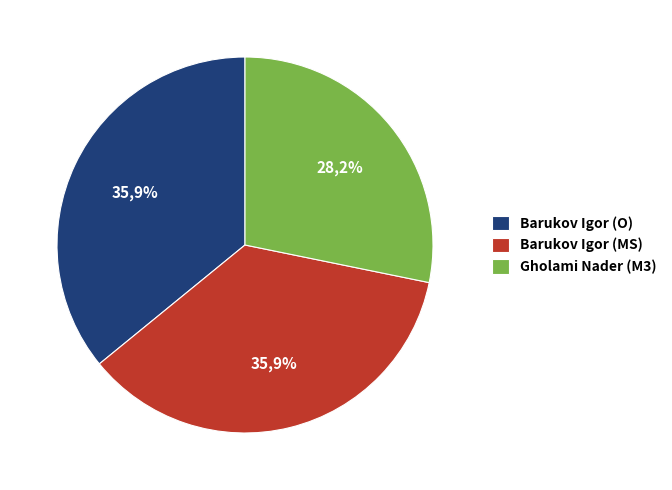

To the nearest percent, what percentage of the pie is Barukov Igor (MS)?

36%